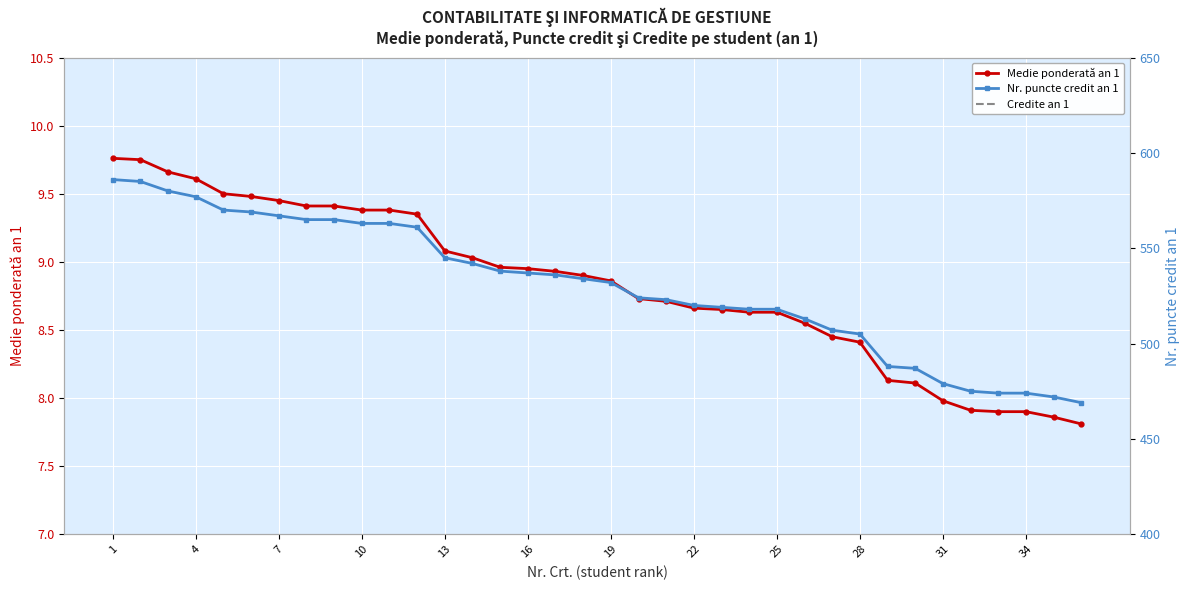

The value of Medie ponderată an 1 at 4 is 9.6. True or false?

True